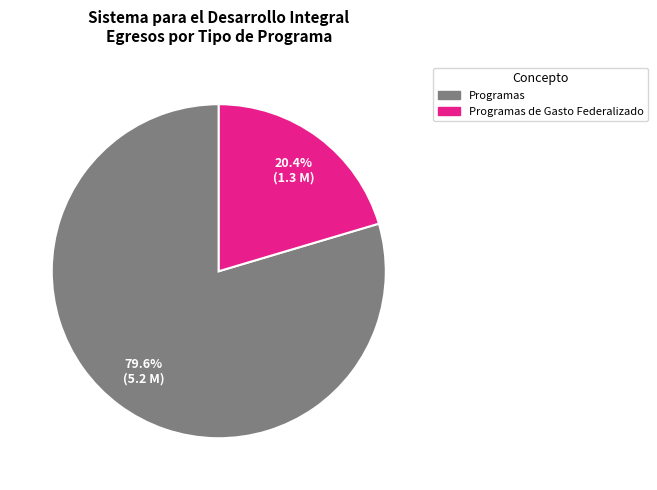

What is the ratio of the value at Programas de Gasto Federalizado to the value at Programas?

0.3